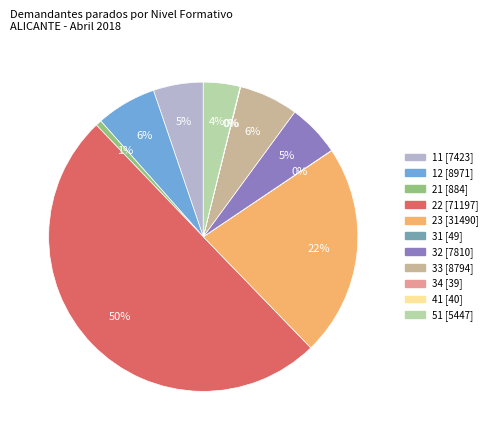

What is the majority slice?

22